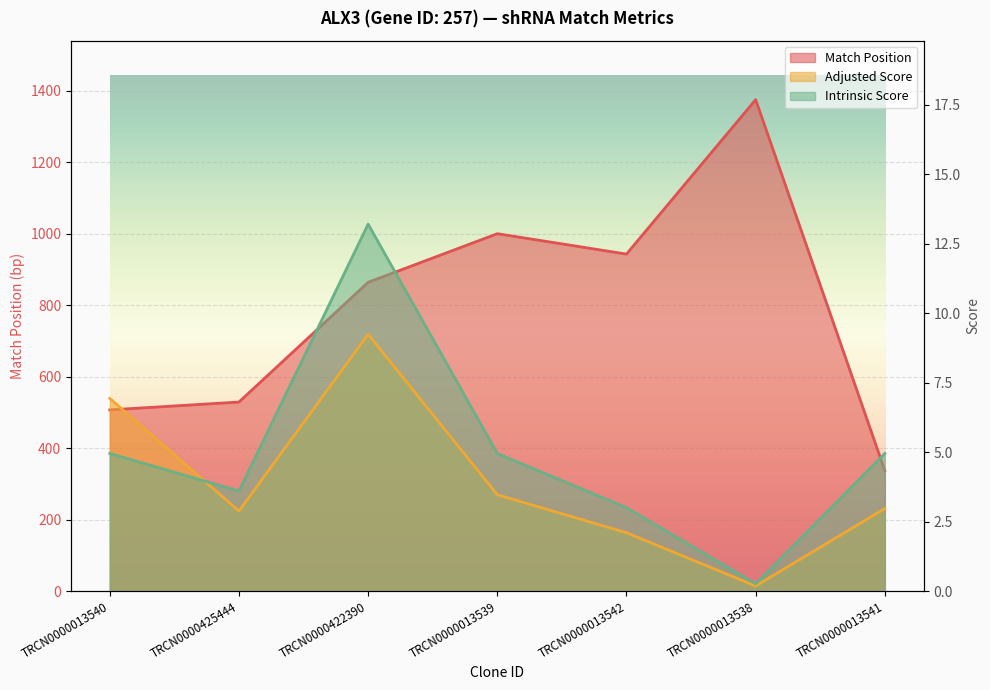

What is the maximum value for Adjusted Score?

9.2